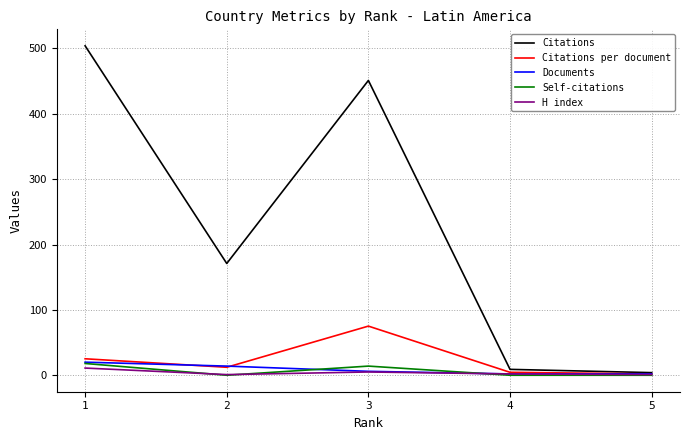

What is the highest value of the Citations per document series?

75.2